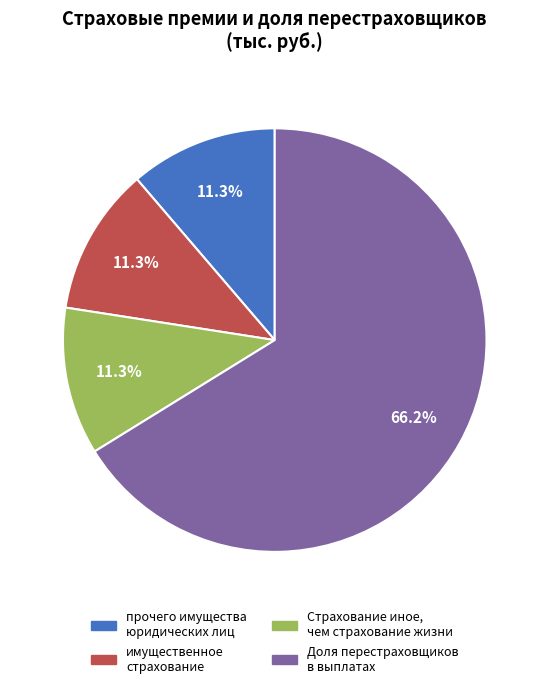

Is there a majority slice in this chart?

Yes